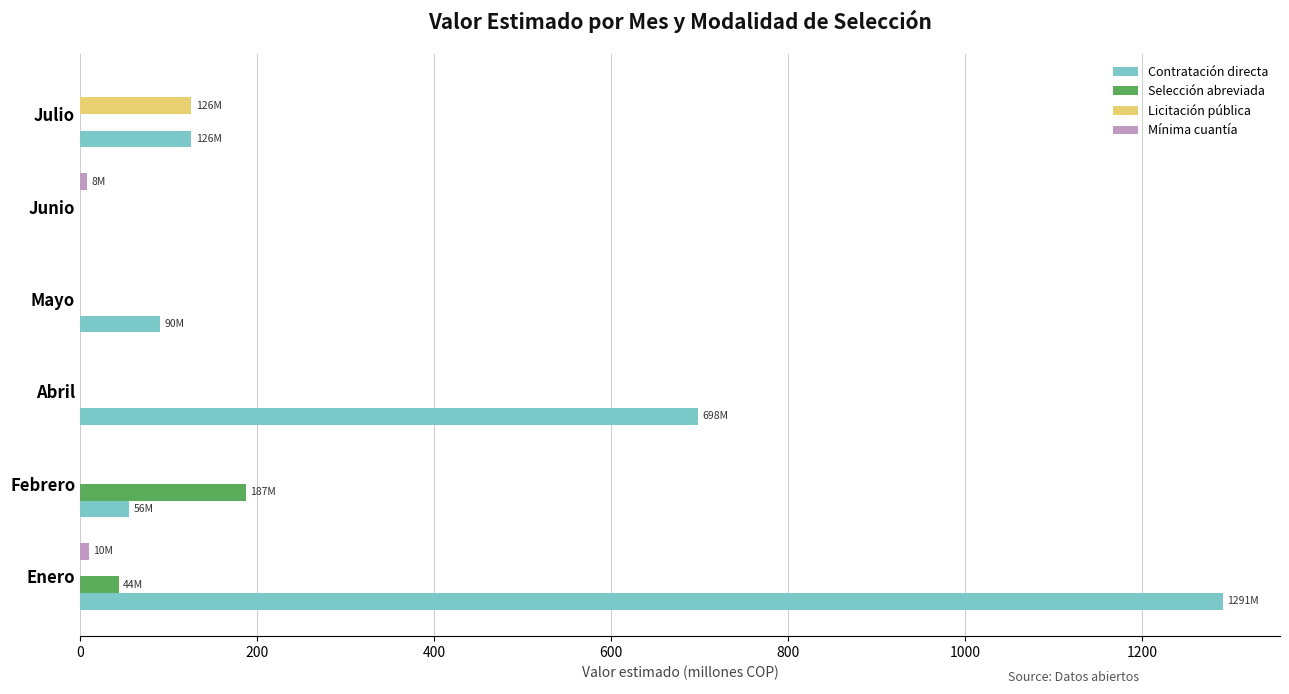

What is the total value across all series at Febrero?

242.5